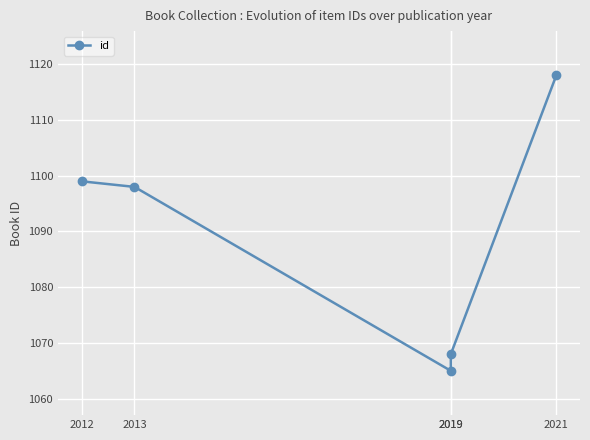

Which category has the lowest value across all series?

2019